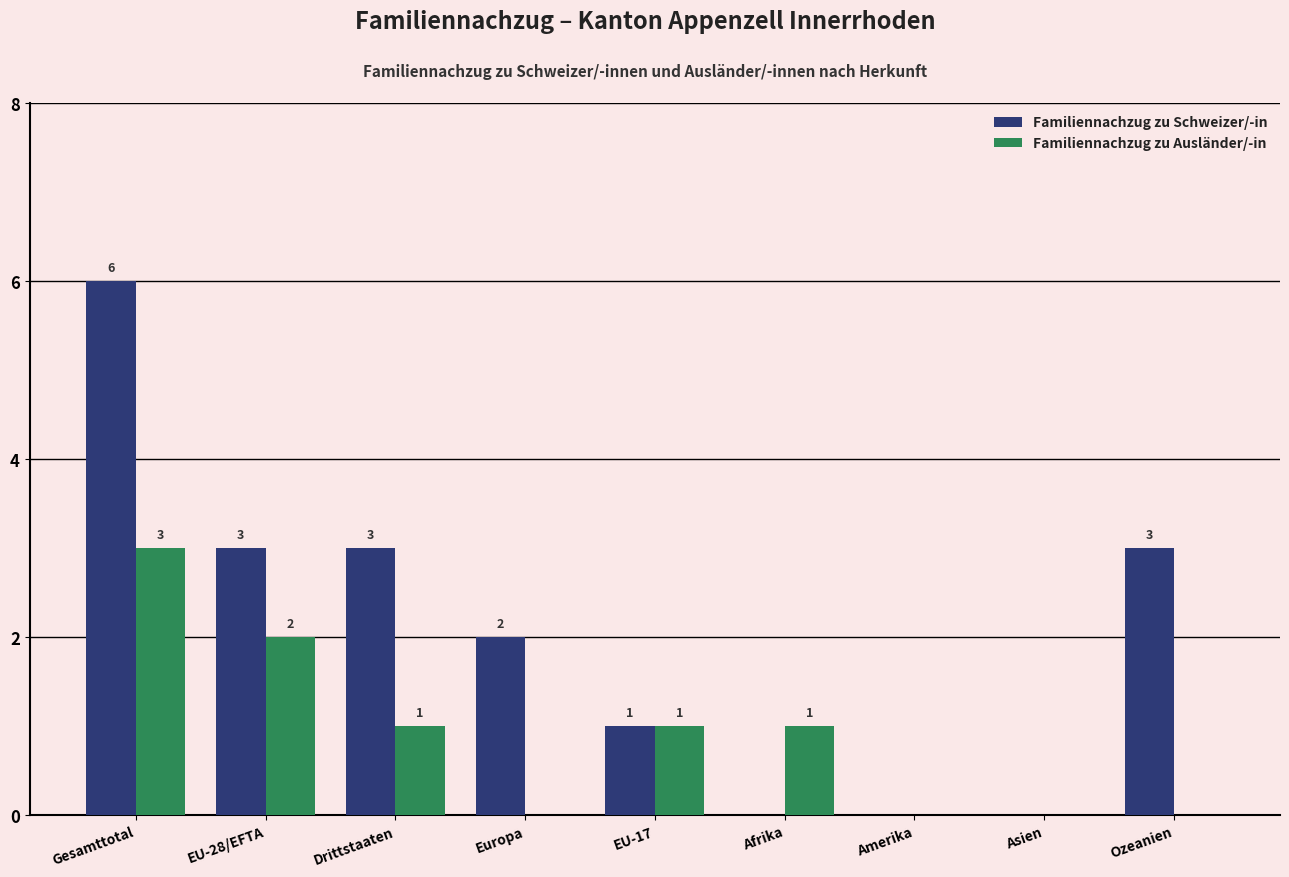

Reading left to right, what are all the values shown in this chart?

Familiennachzug zu Schweizer/-in: 6	3	3	2	1	0	0	0	3
Familiennachzug zu Ausländer/-in: 3	2	1	0	1	1	0	0	0